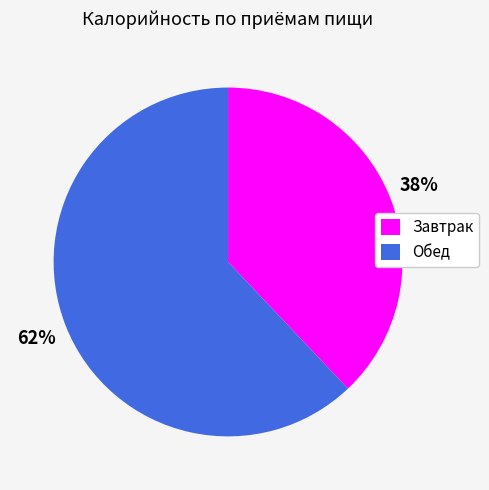

Combined, do Завтрак and Обед account for over 50%?

Yes